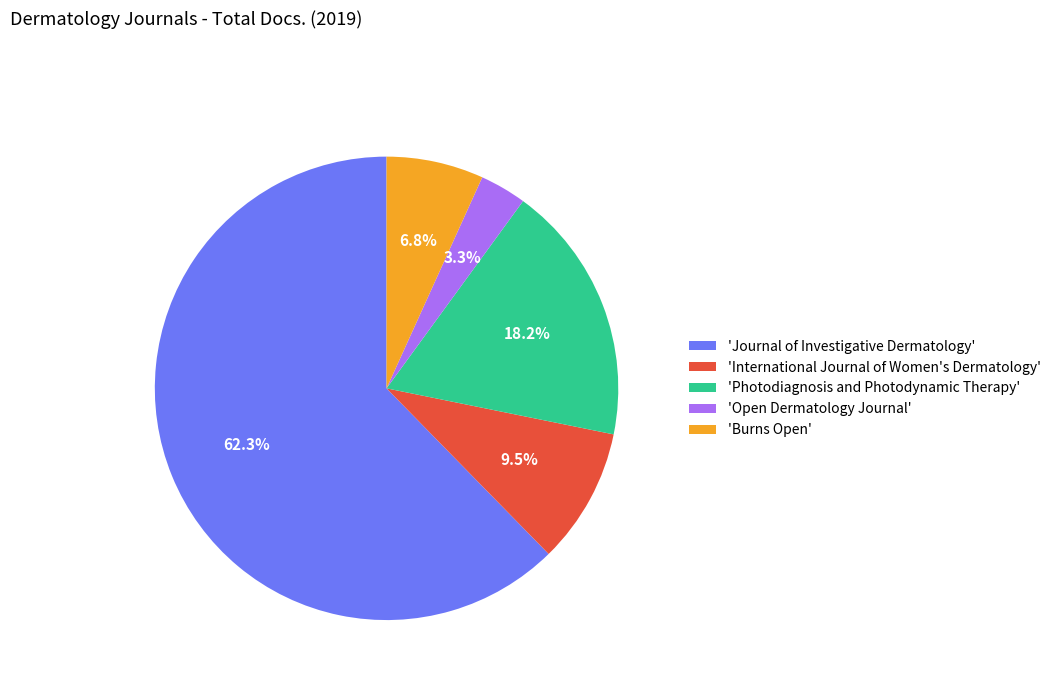

To the nearest percent, what is the average slice percentage?

20%